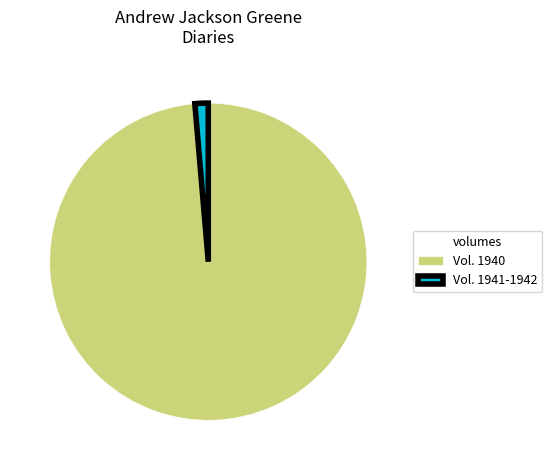

Count the number of slices in the pie.

2